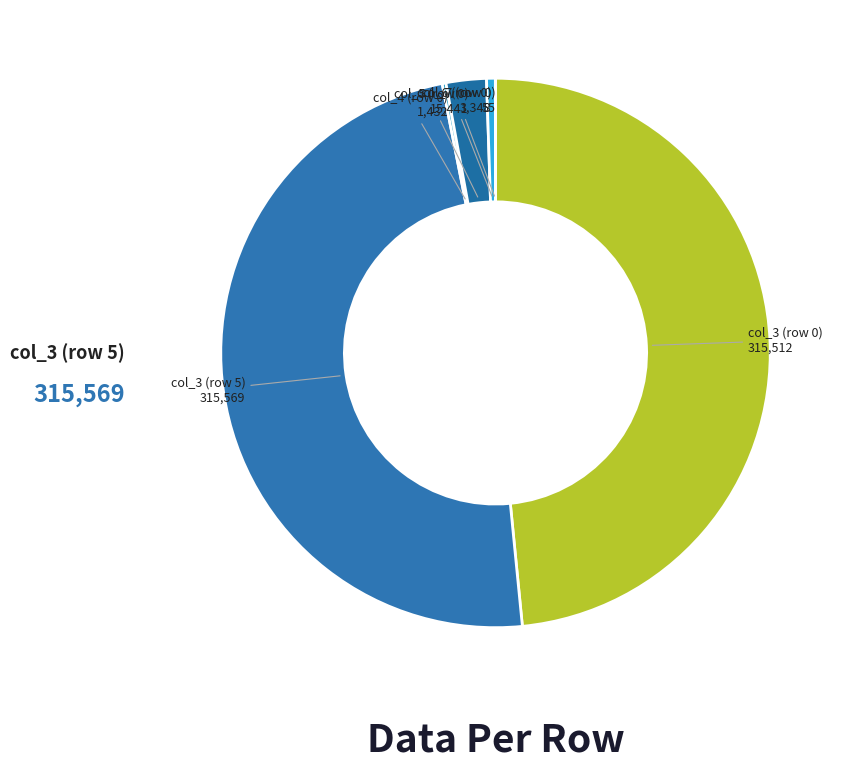

Is there a majority slice in this chart?

No